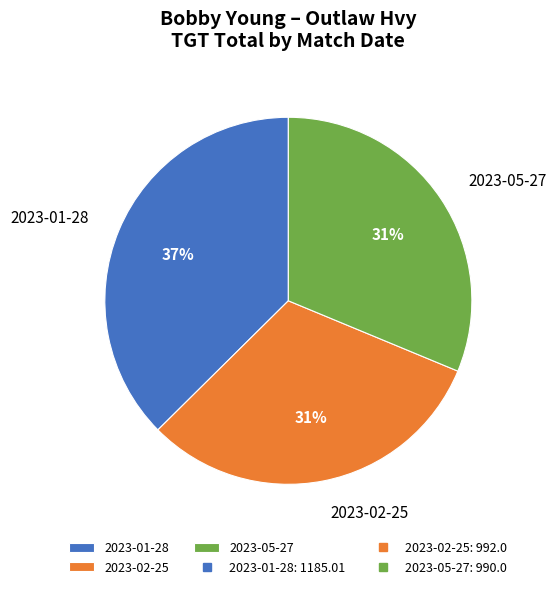

Which has a higher value, 2023-01-28 or 2023-05-27?

2023-01-28